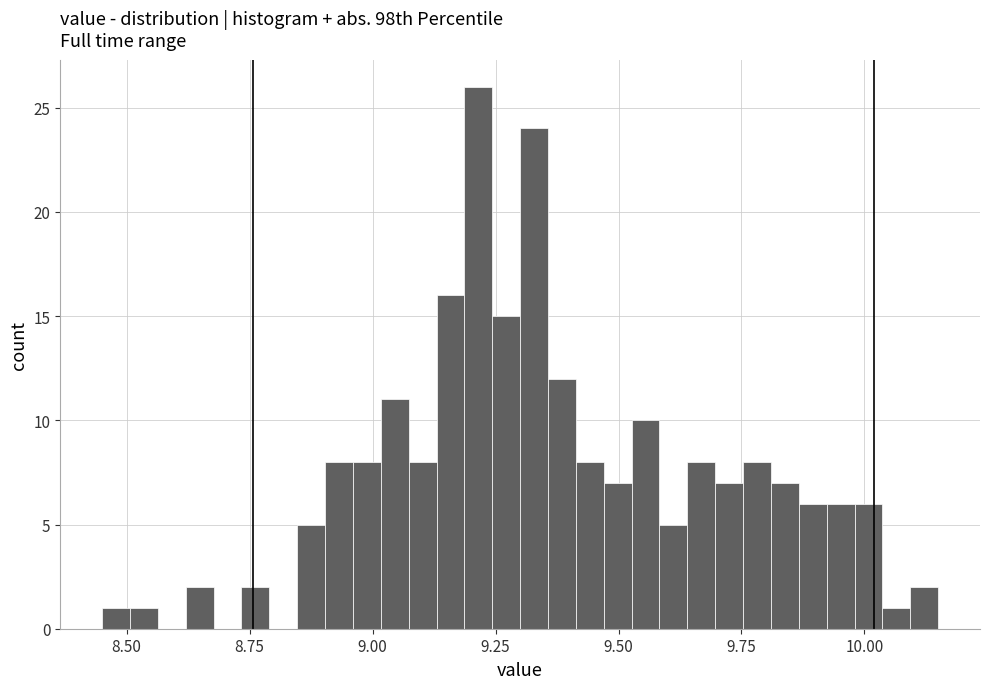

Read against the x-axis, roughly where is the centre of the tallest bar?

9.20